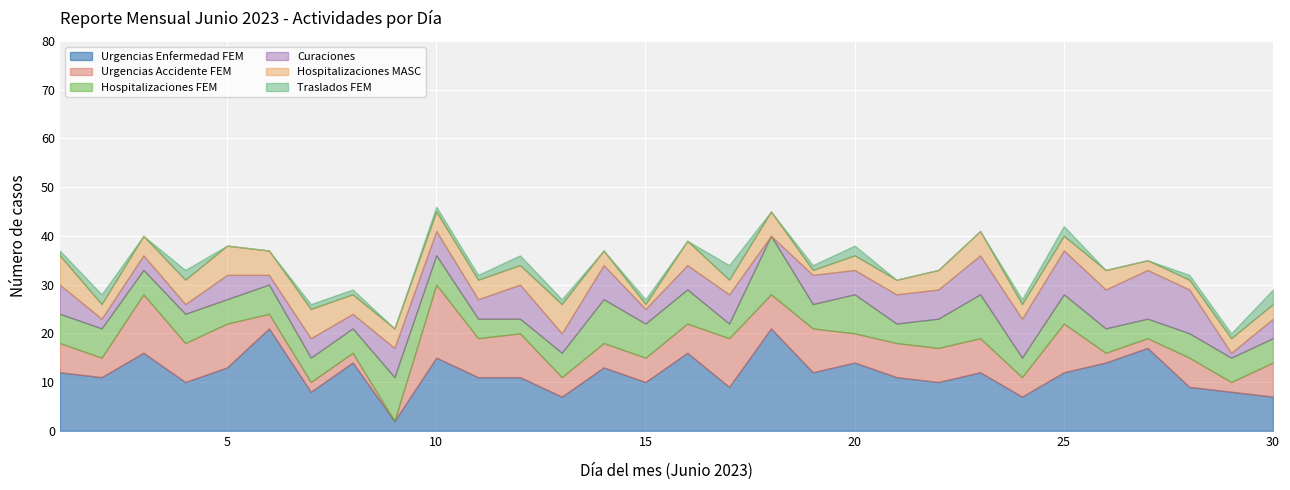

What is the average value of the Urgencias Accidente FEM series?

6